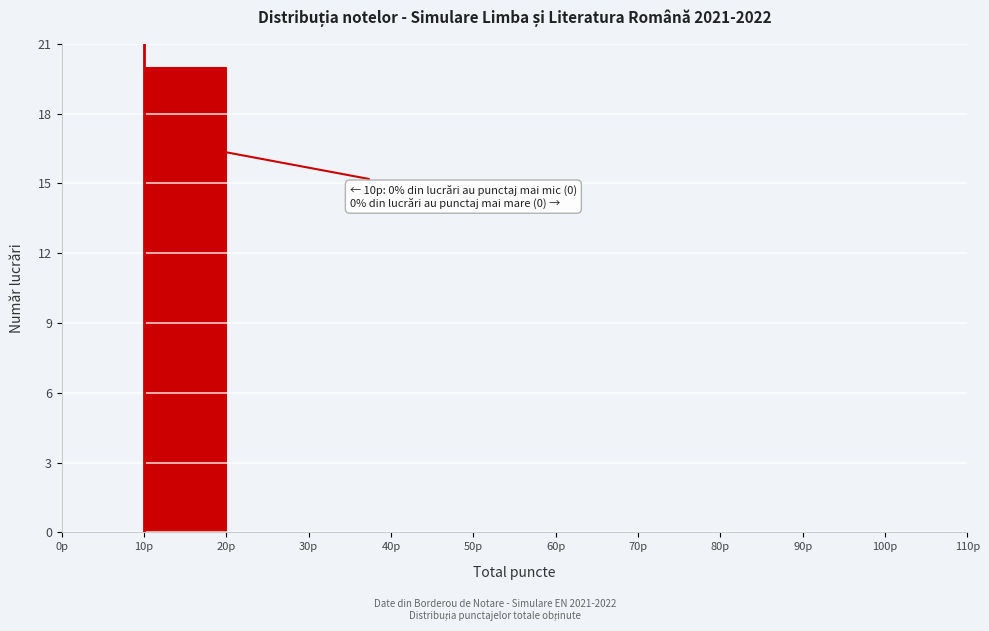

Which range on the x-axis has the tallest bar?

10 to 20